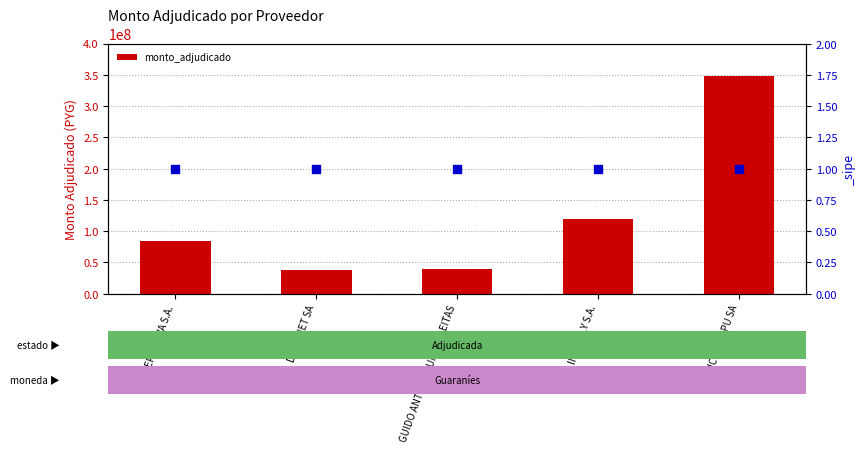

Between DOCUNET SA and ALTERNATIVA S.A., which is larger?

ALTERNATIVA S.A.